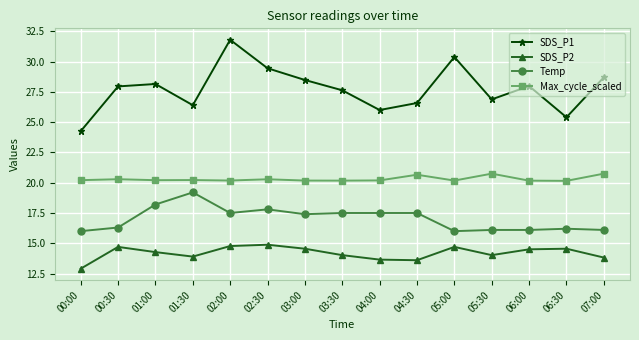

True or false: SDS_P2 has a value of 6.8 at 06:00.

False